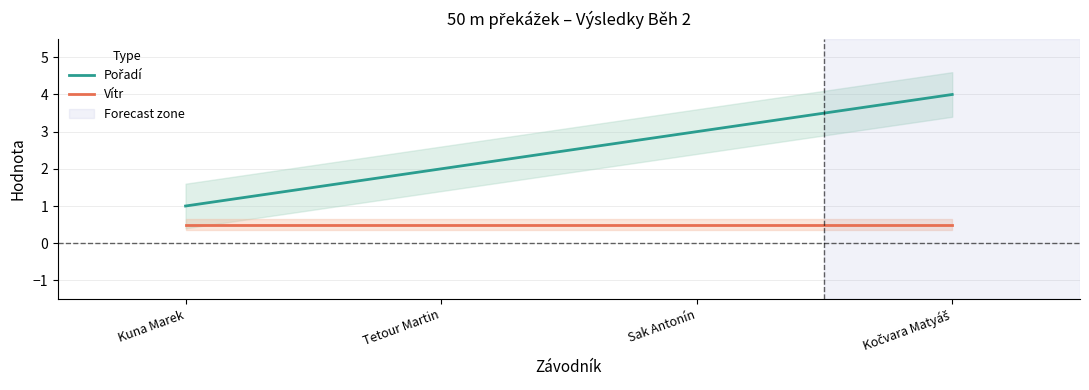

How many lines are shown in the chart?

2